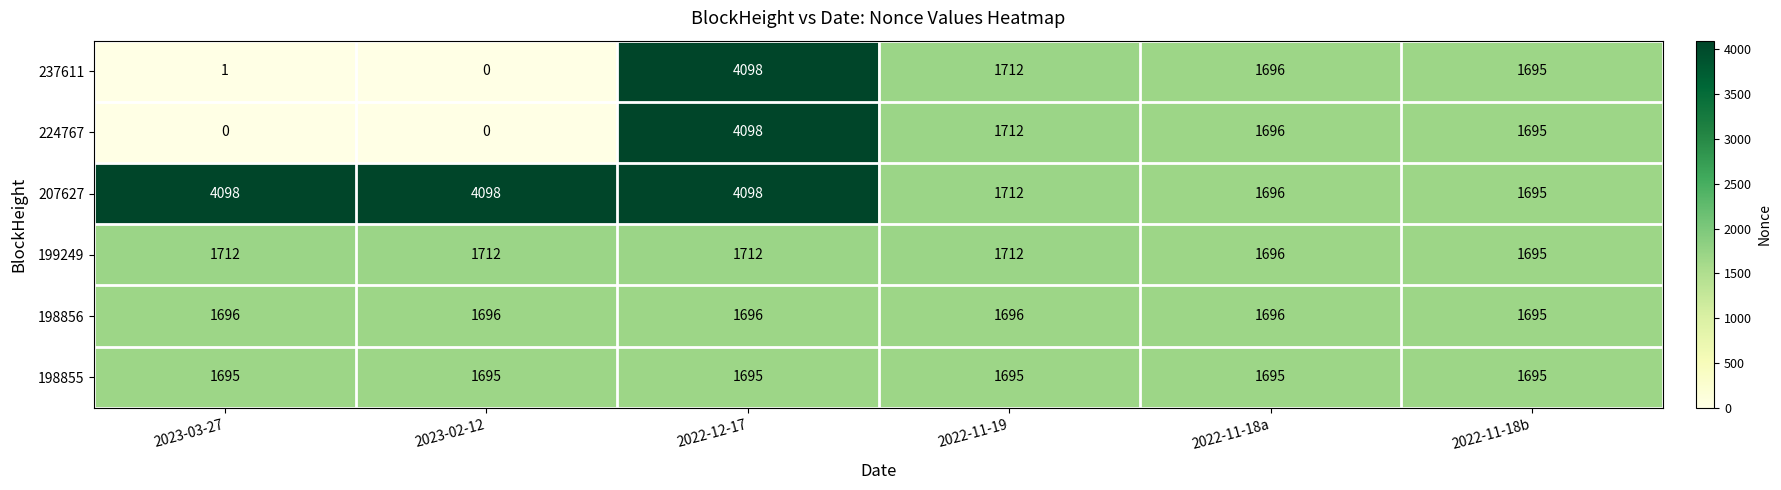

At which category is the sum across all series the highest?

2022-12-17